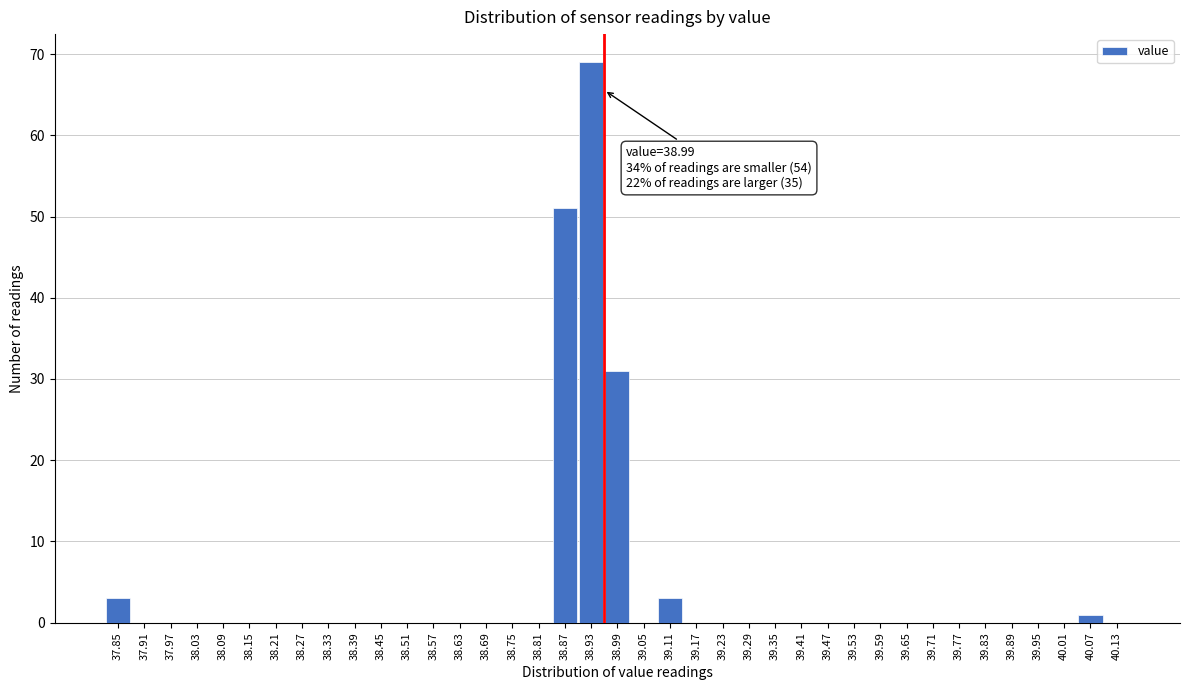

Which category has the highest value across all series?

38.93